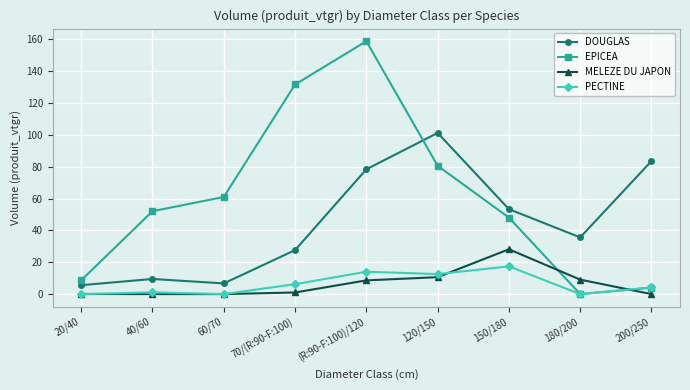

True or false: EPICEA has more than 0 interior local peaks.

True